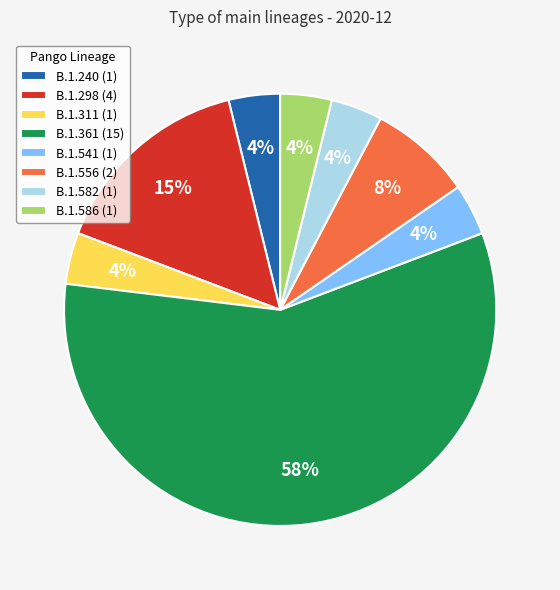

Count the number of slices in the pie.

8